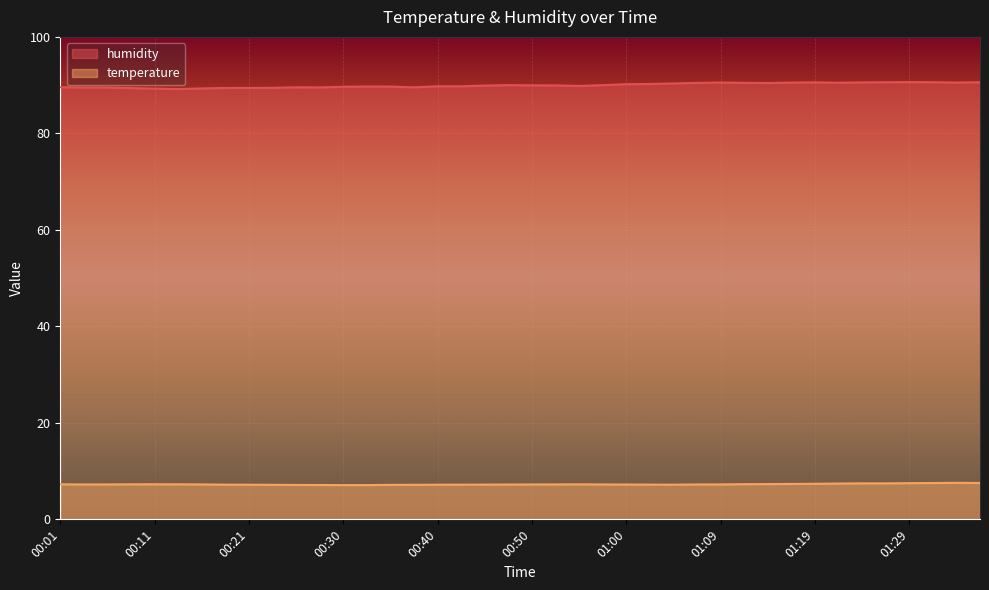

What value does the temperature series have at 00:11?

7.3